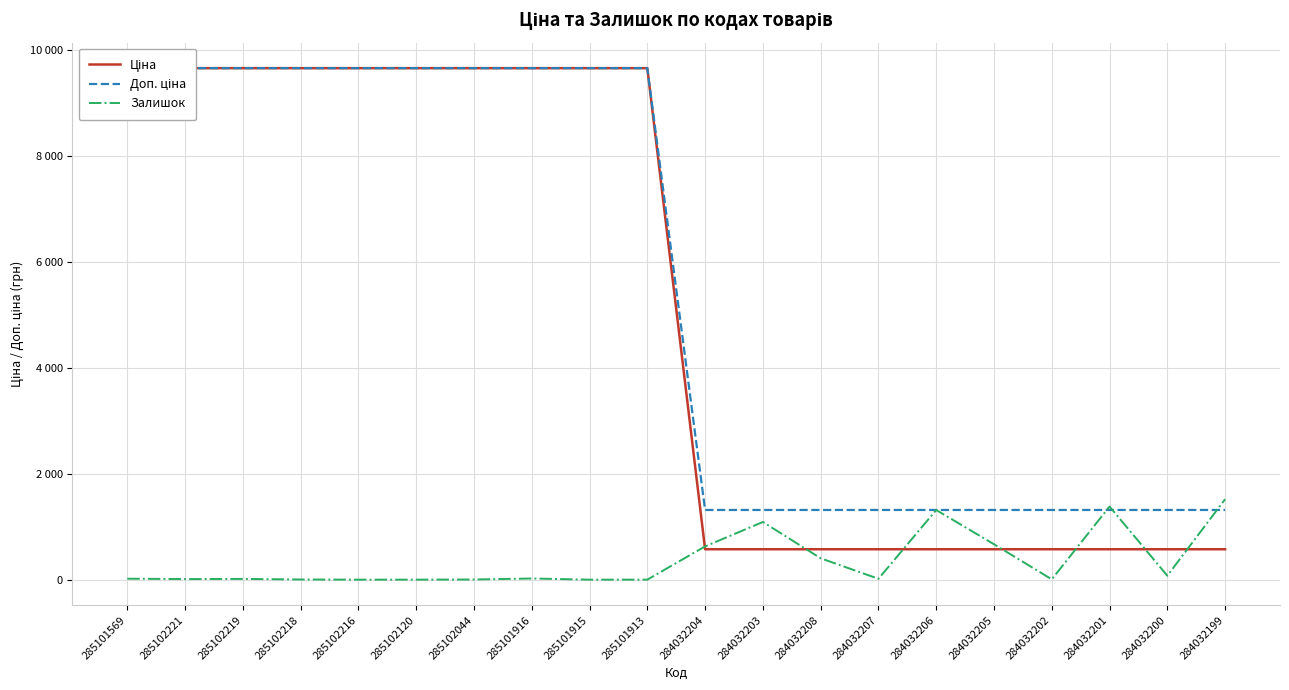

Does the chart have visible grid lines?

Yes